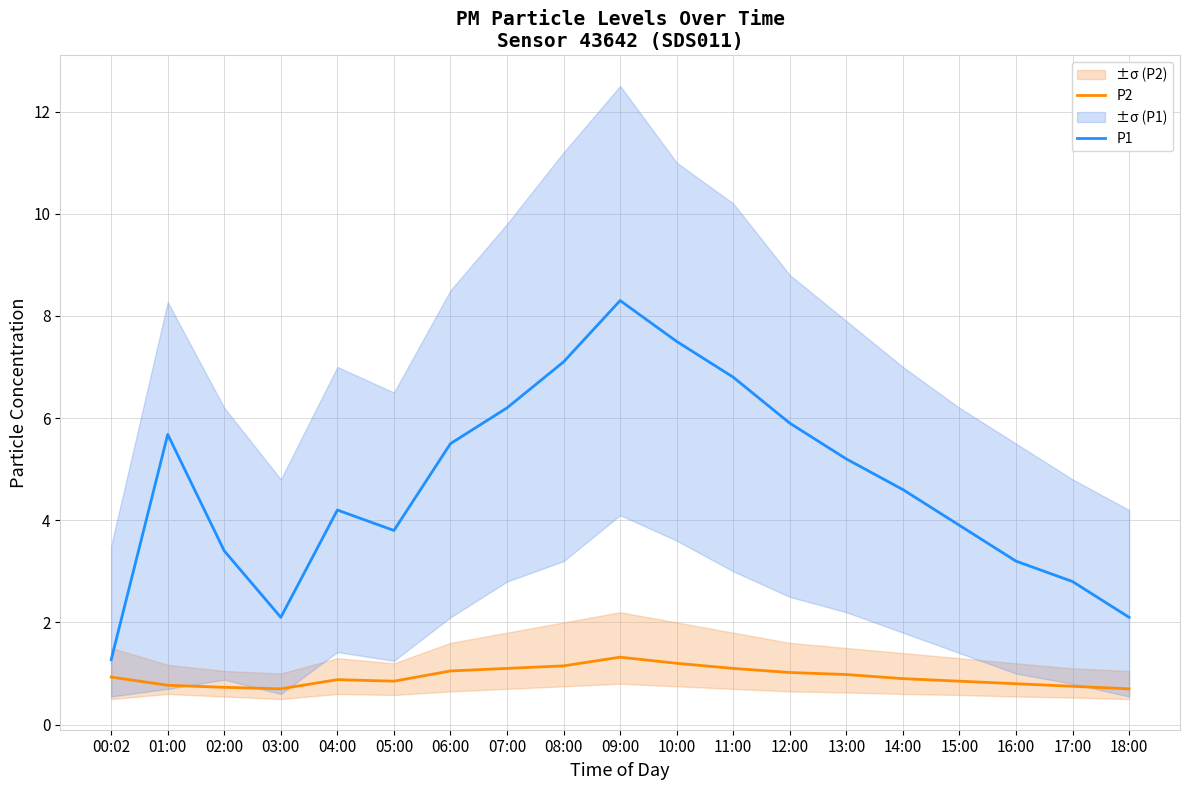

List the labels in order of P1 value, largest first.

09:00, 10:00, 08:00, 11:00, 07:00, 12:00, 01:00, 06:00, 13:00, 14:00, 04:00, 15:00, 05:00, 02:00, 16:00, 17:00, 03:00, 18:00, 00:02